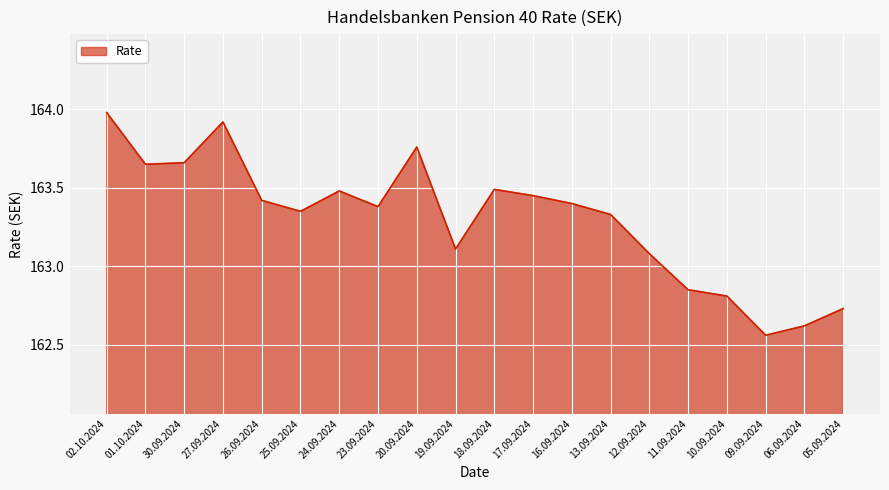

Which label corresponds to the smallest value in the chart?

09.09.2024